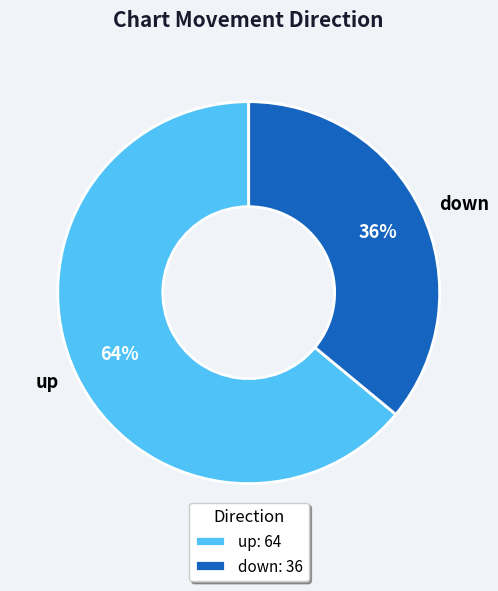

Count the number of slices in the pie.

2